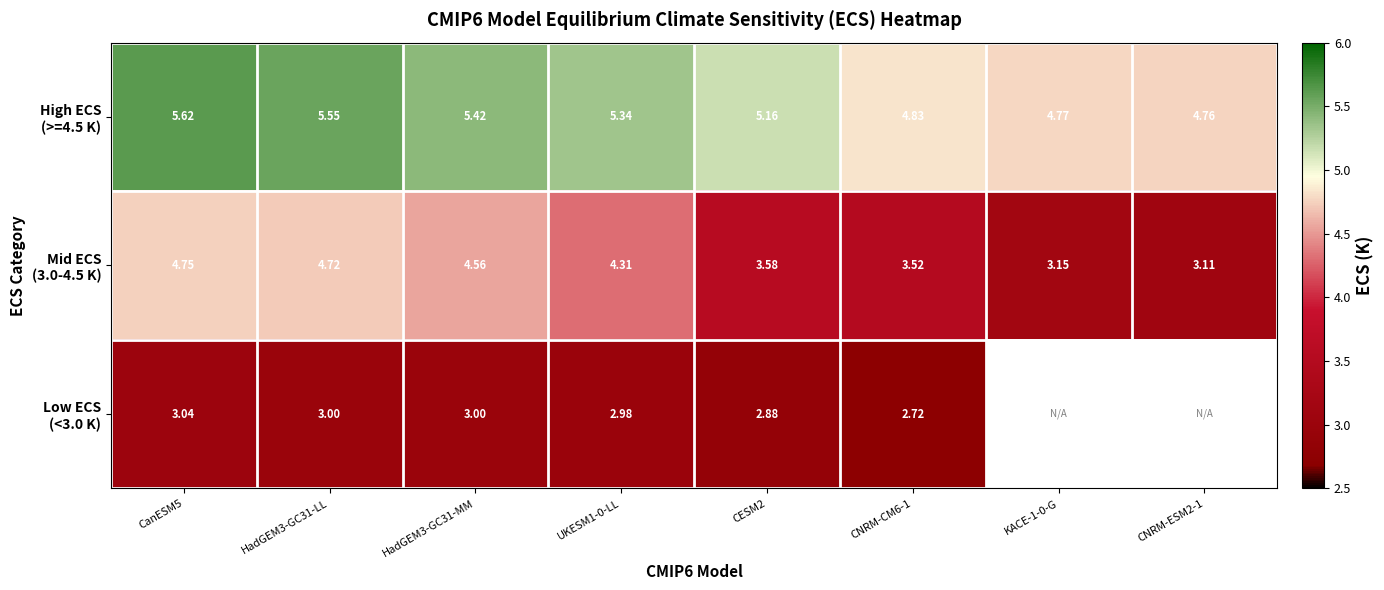

Which category has the lowest value in the Mid ECS (3.0-4.5 K) series?

CNRM-ESM2-1